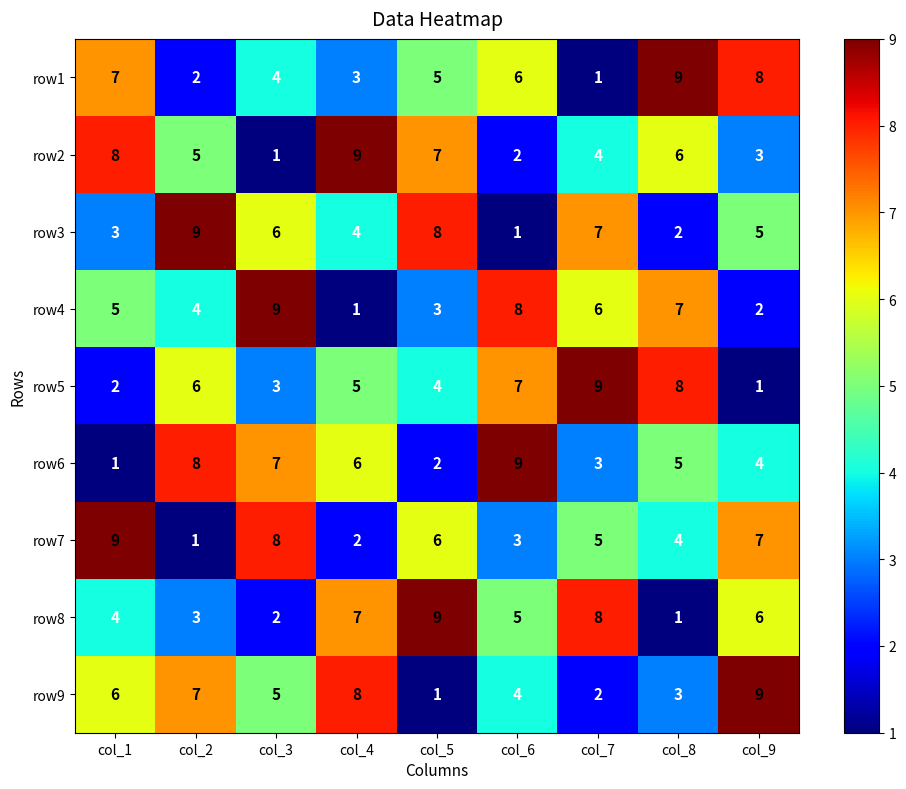

What is the greatest value displayed?

9